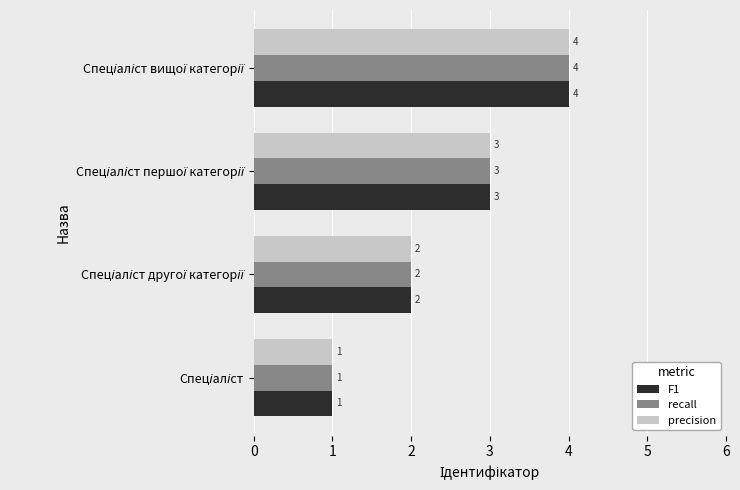

What is the greatest value displayed?

4